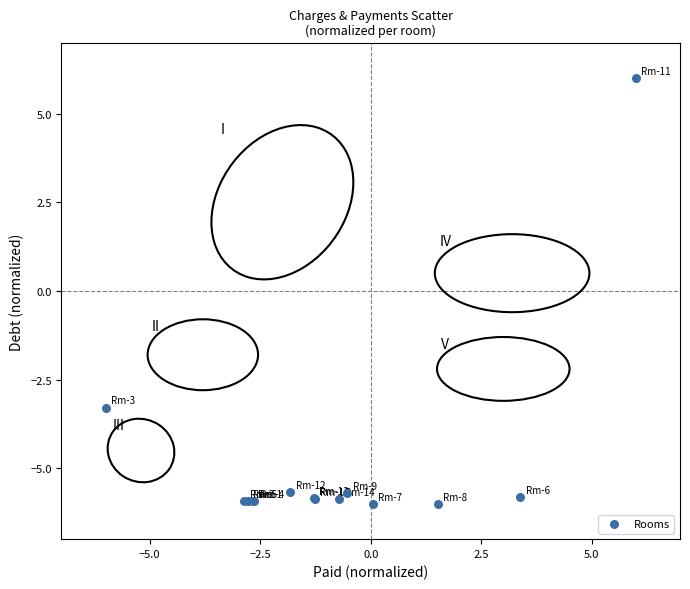

What Y value in the scatter plot is closest to 0?

-3.3